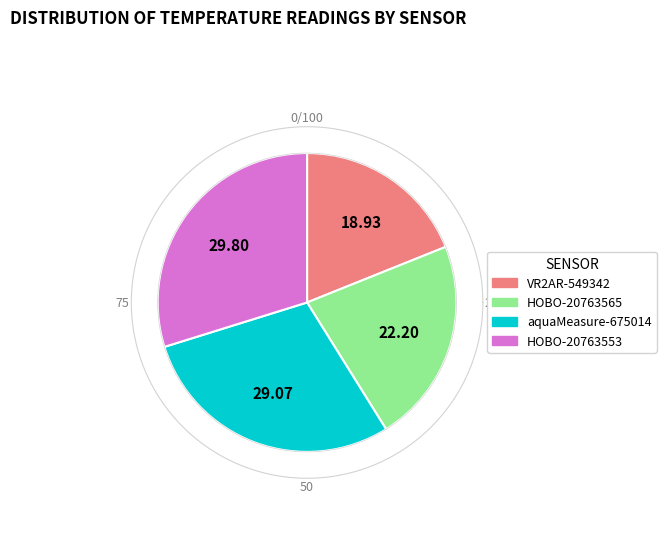

How many slices are in this pie chart?

4